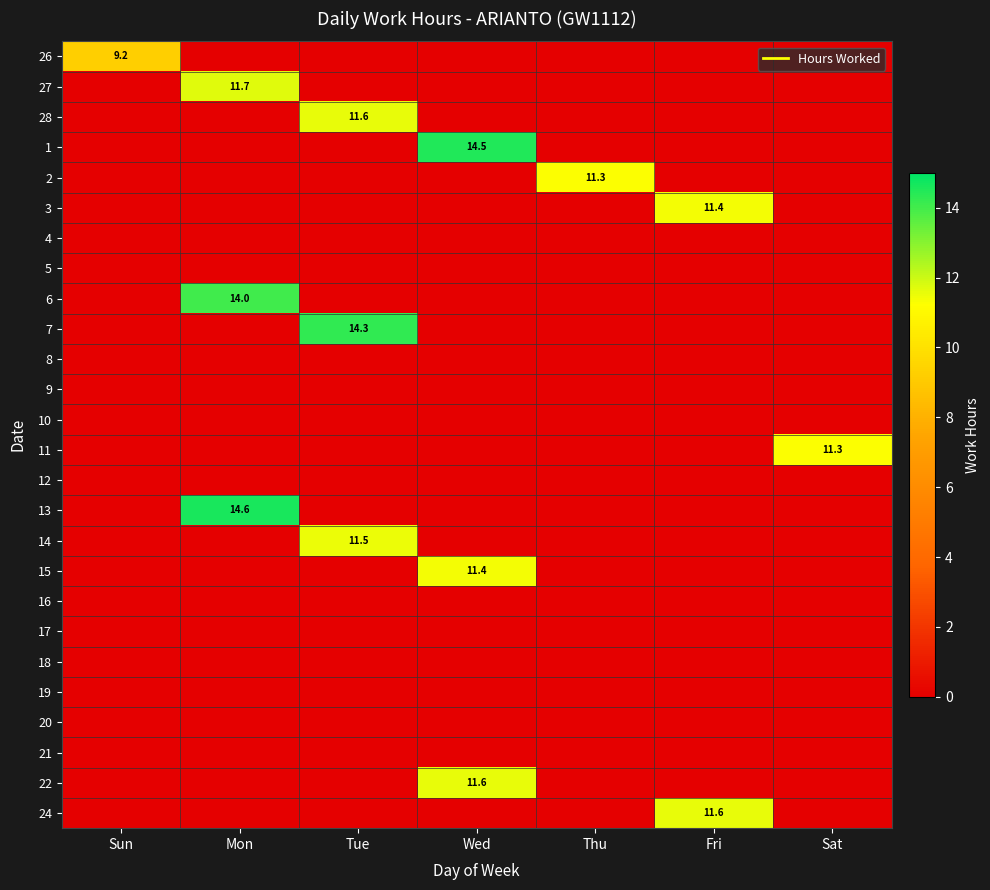

True or false: 1 has a value of 20.2 at Wed.

False